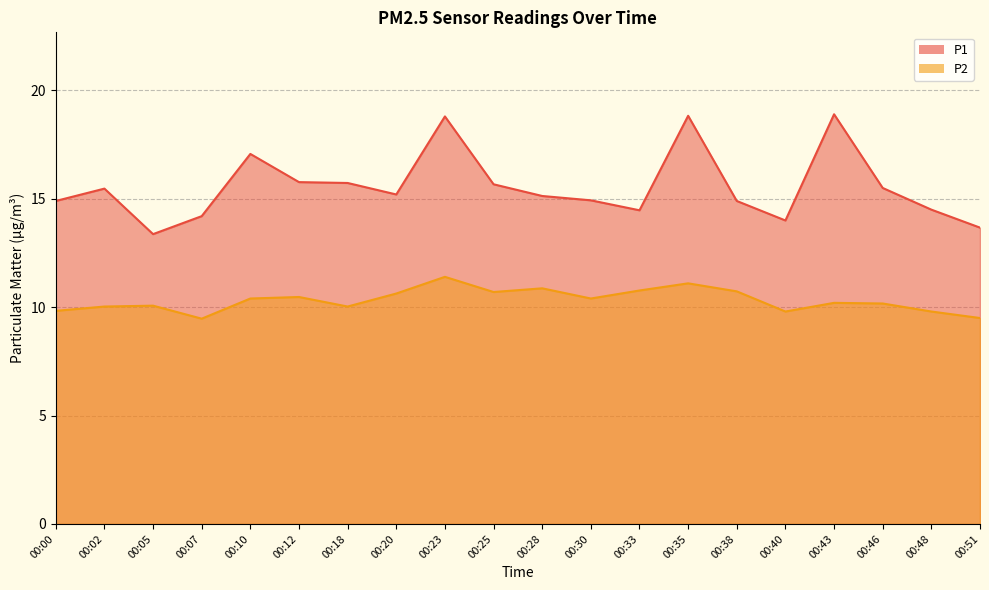

True or false: P1 and P2 cross at least once.

False